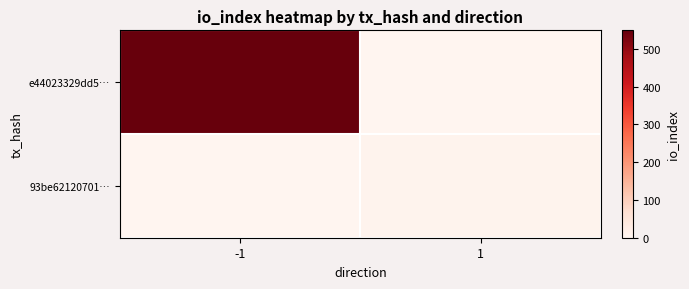

Reading left to right, transcribe all the data shown in this chart.

e44023329dd5…: -1=549	1=0
93be62120701…: -1=0	1=8